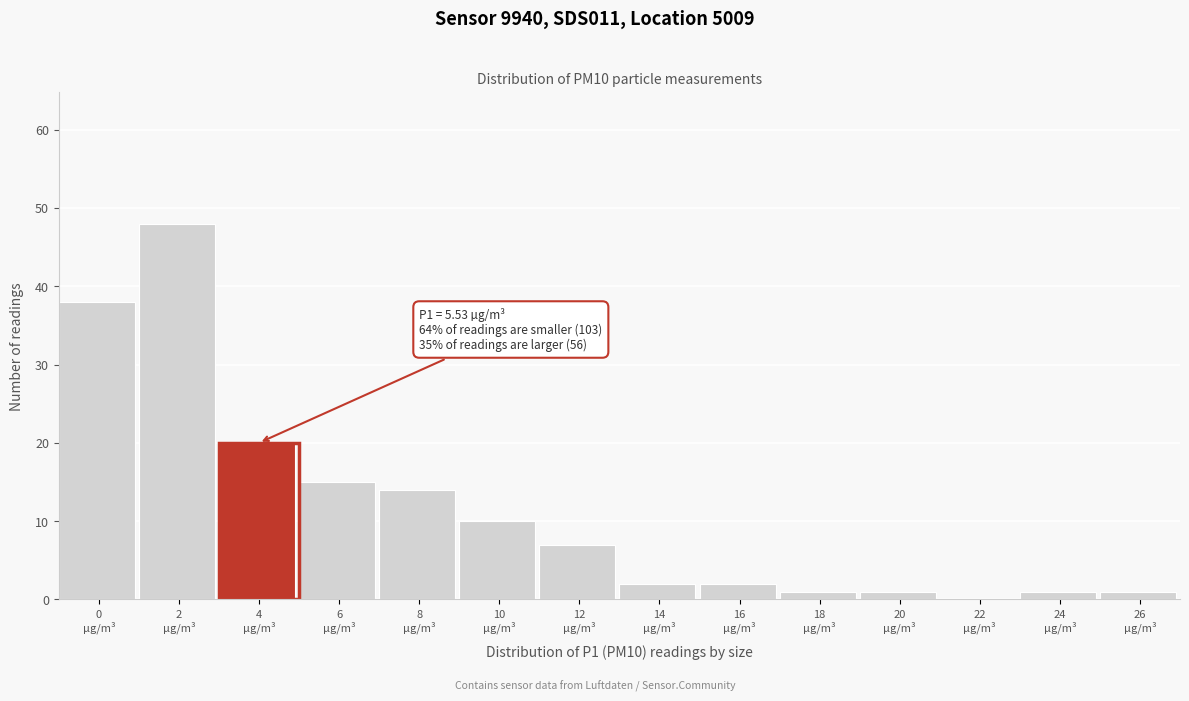

What is the sum of all values?

160